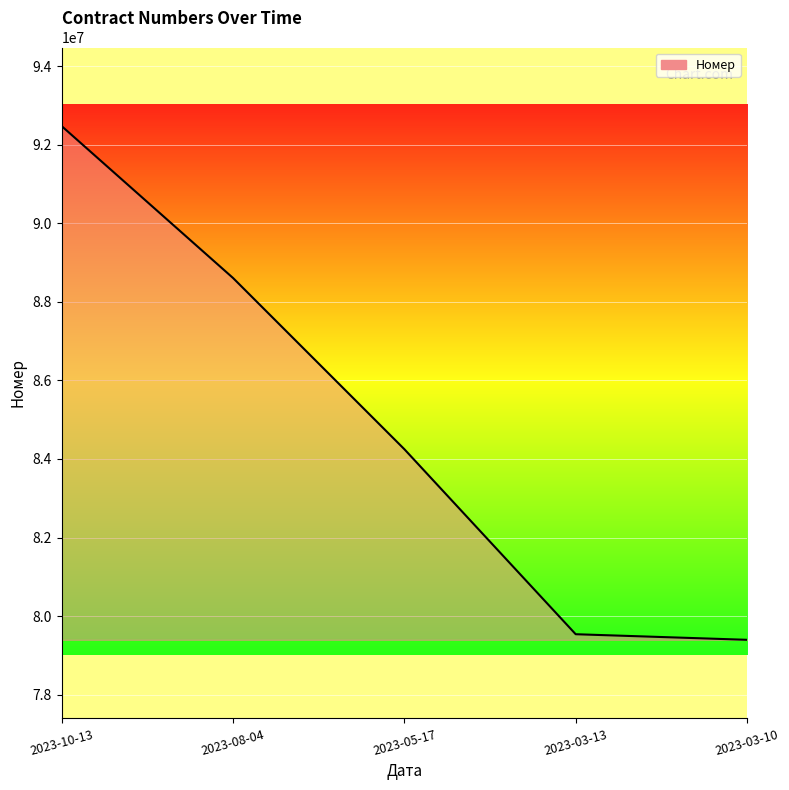

What value does the data have at 2023-03-13, to the nearest 50?

79540800